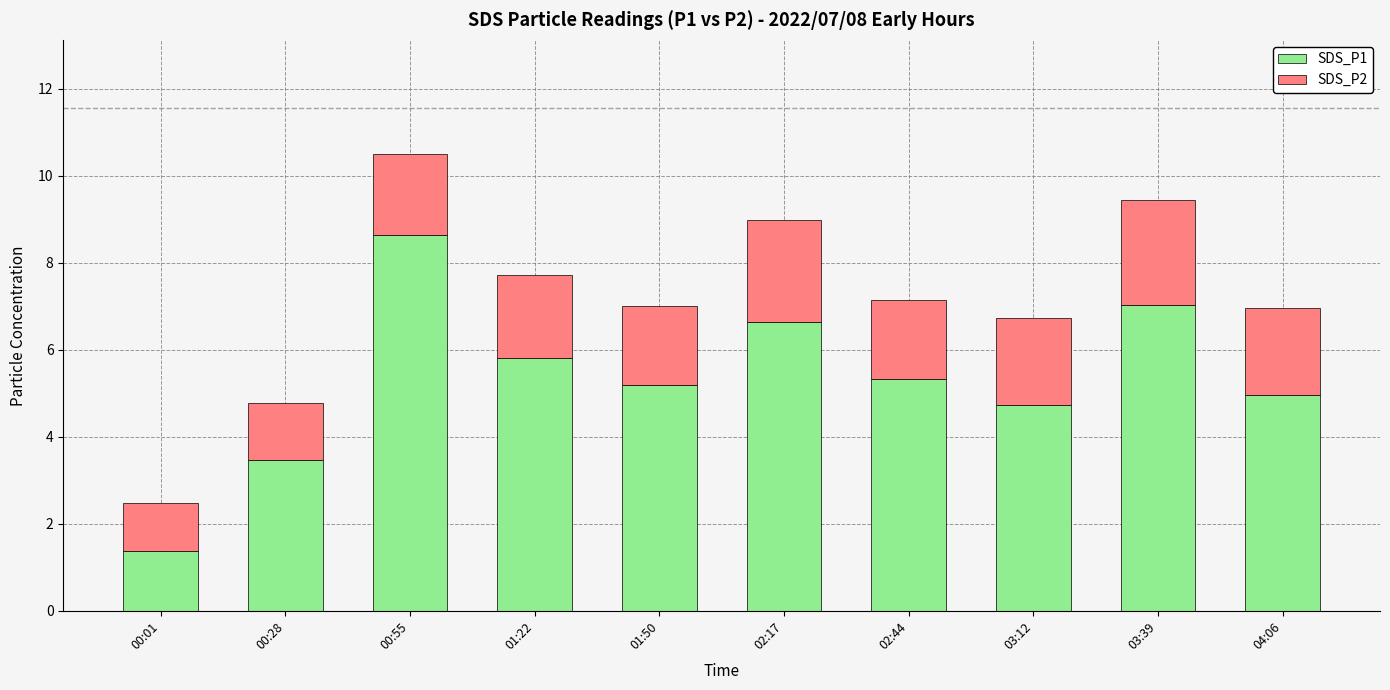

What is the difference between the maximum and minimum values in the SDS_P1 series?

7.3